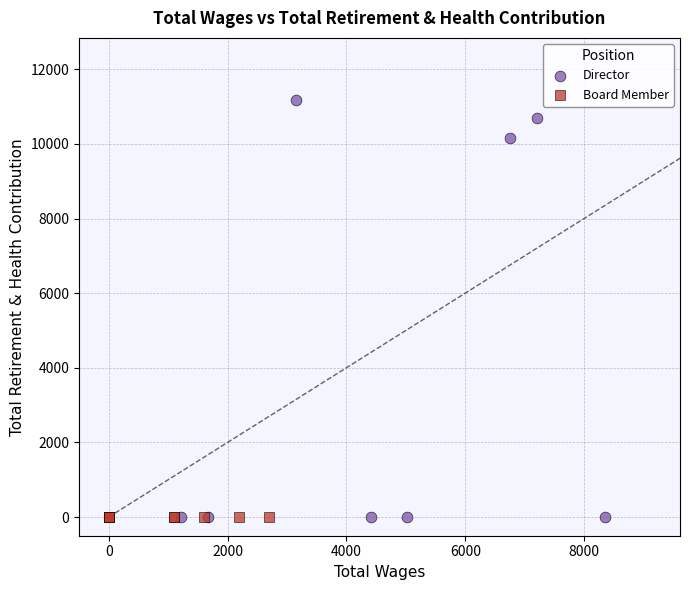

Which series contains the highest Y value?

Director